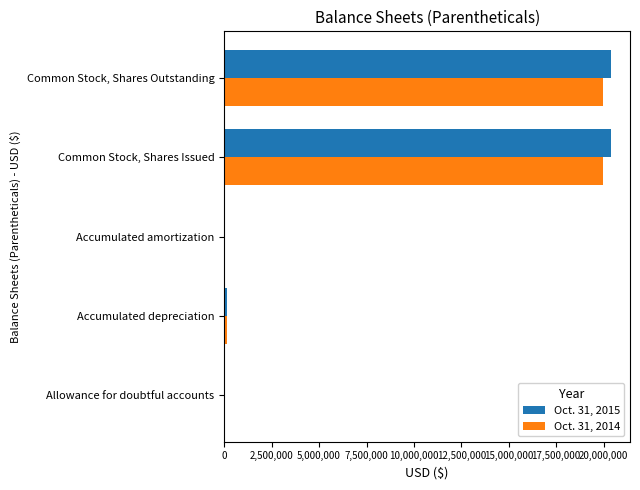

What is the greatest value displayed?

20371822